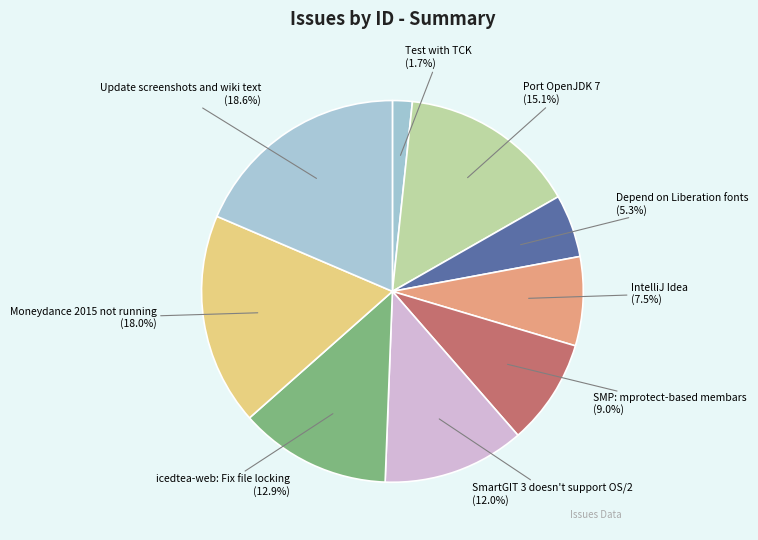

Is the sum of IntelliJ Idea and Test with TCK greater than half?

No